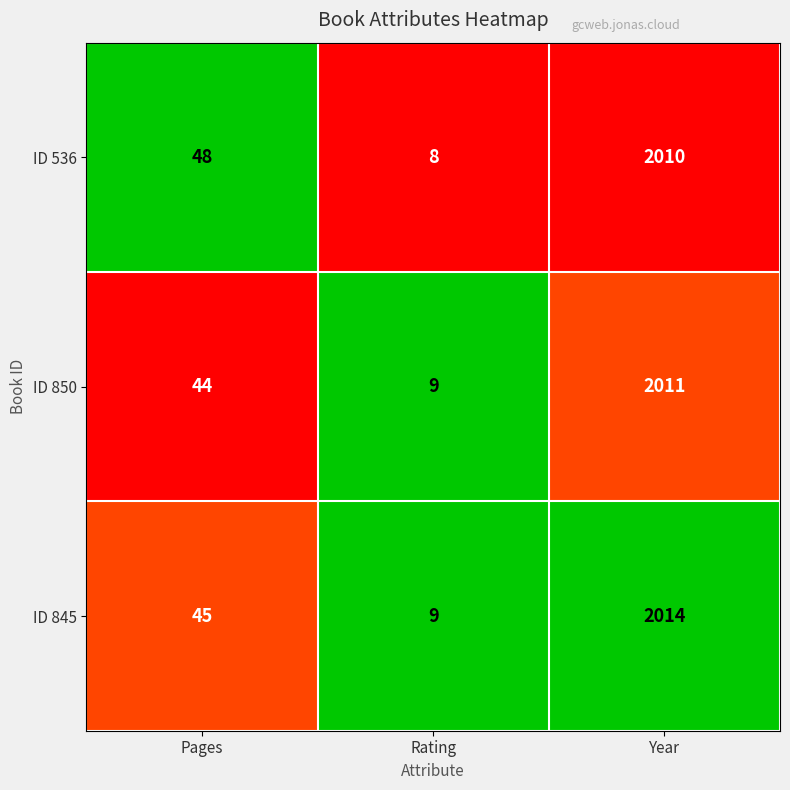

The ID 536 series shows 8 at Rating. True or false?

True